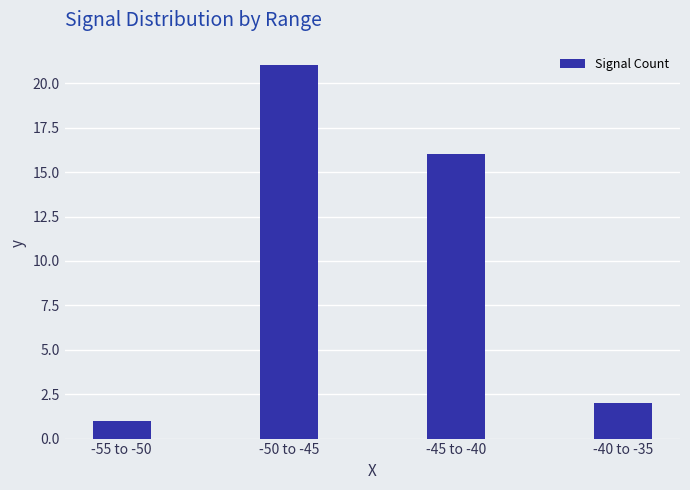

Rank the categories by value from lowest to highest.

-55 to -50, -40 to -35, -45 to -40, -50 to -45